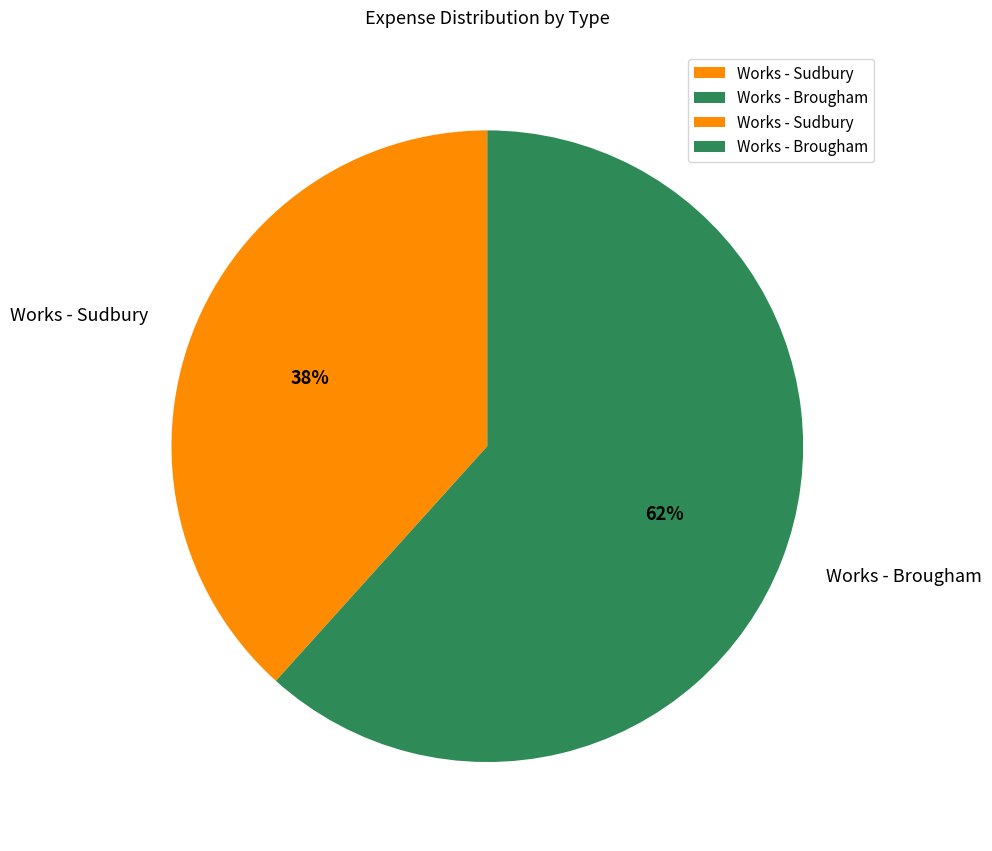

Count the number of slices in the pie.

2